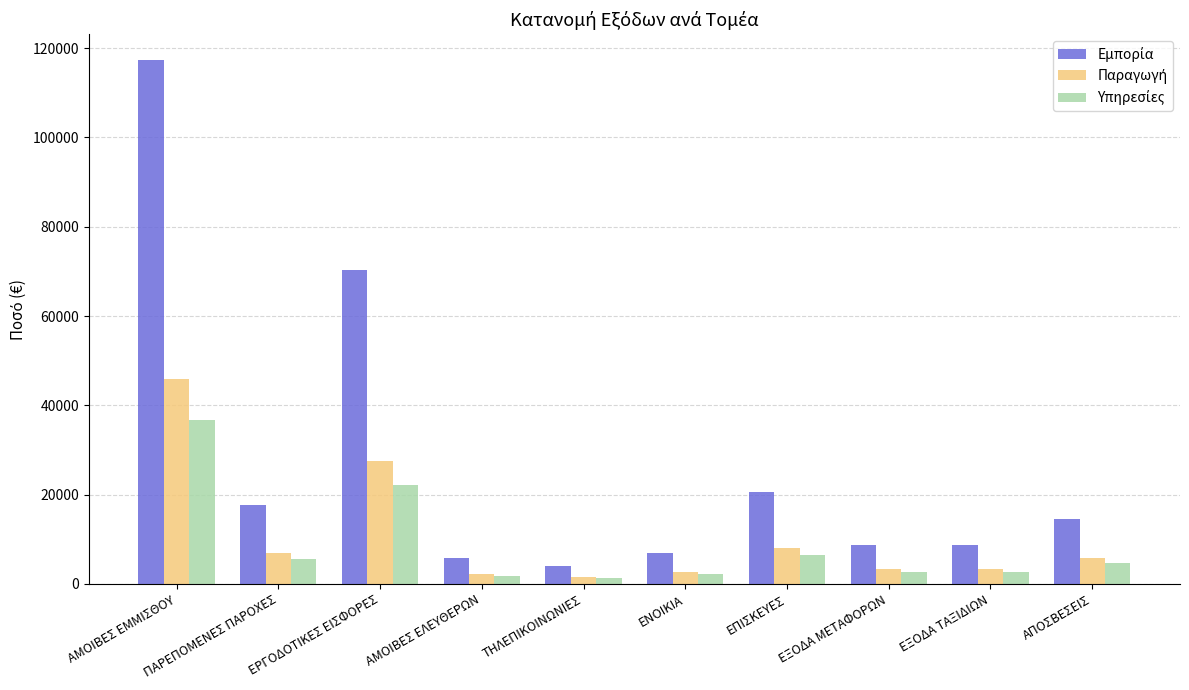

What is the difference between the highest and lowest values at ΠΑΡΕΠΟΜΕΝΕΣ ΠΑΡΟΧΕΣ?

12069.0